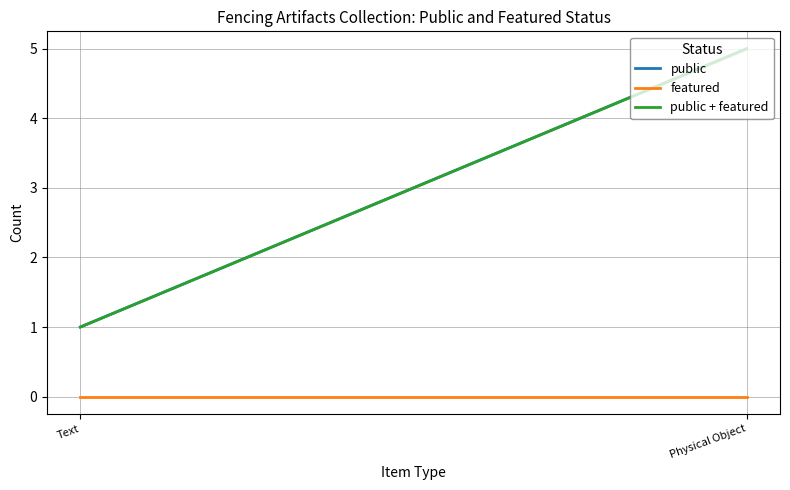

How many lines are shown in the chart?

3